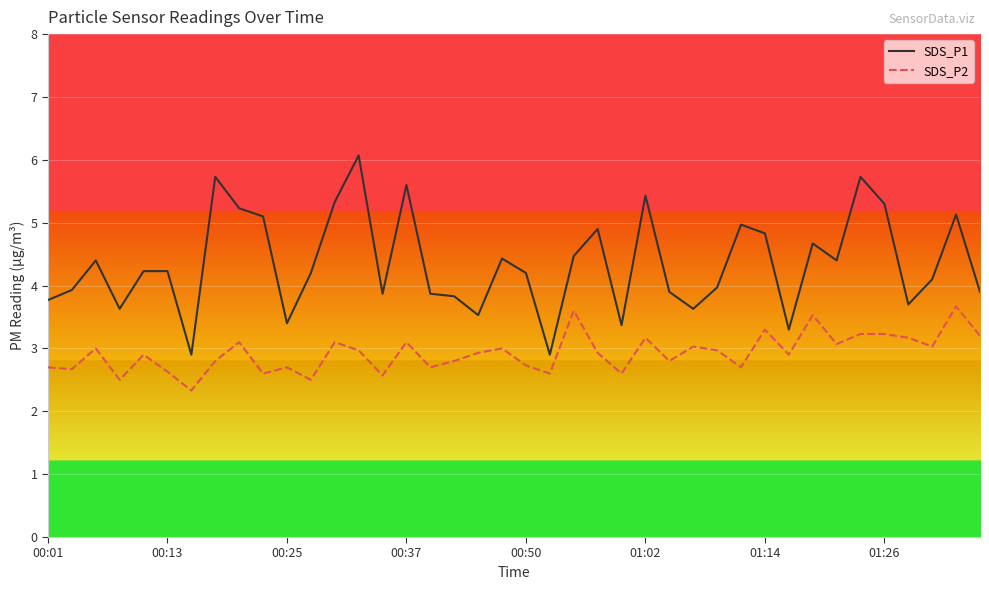

What are all the series names shown in the legend?

SDS_P1, SDS_P2